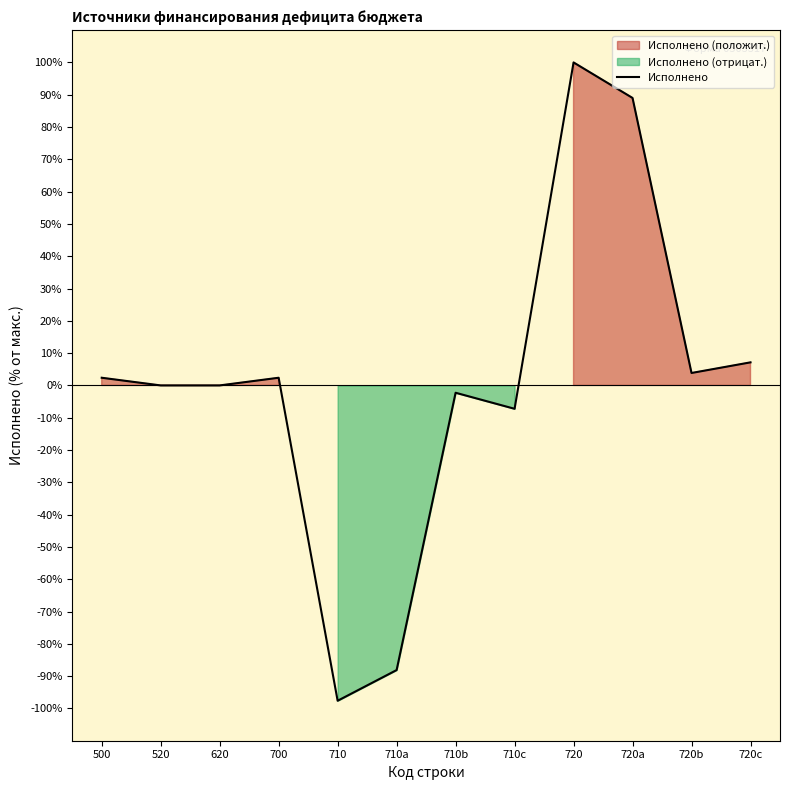

Is it true that the value at 500 is 1.4?

False